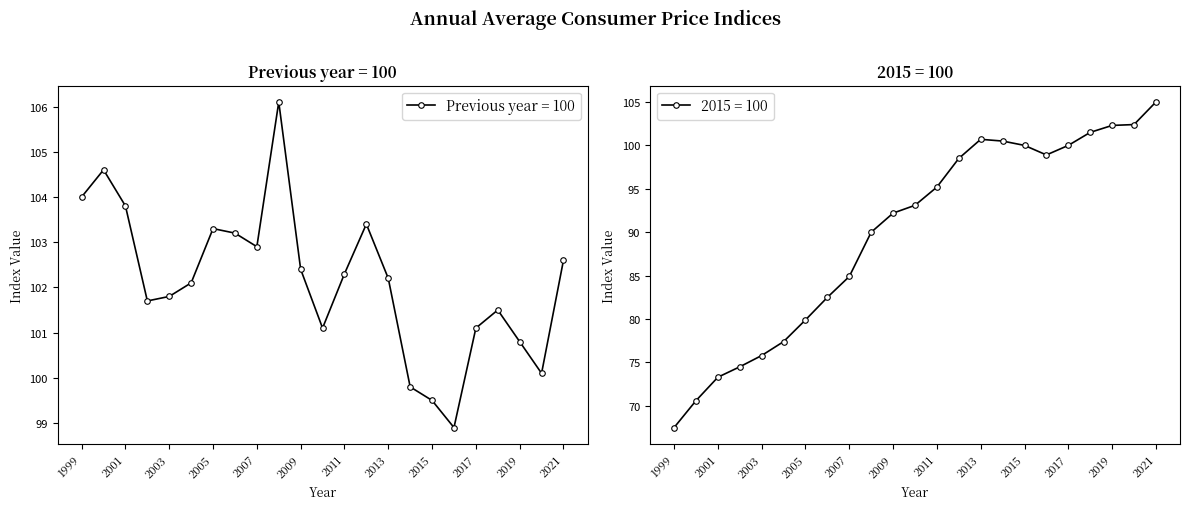

What is the difference between the second highest and second lowest values in the 2015 = 100 series?

31.8